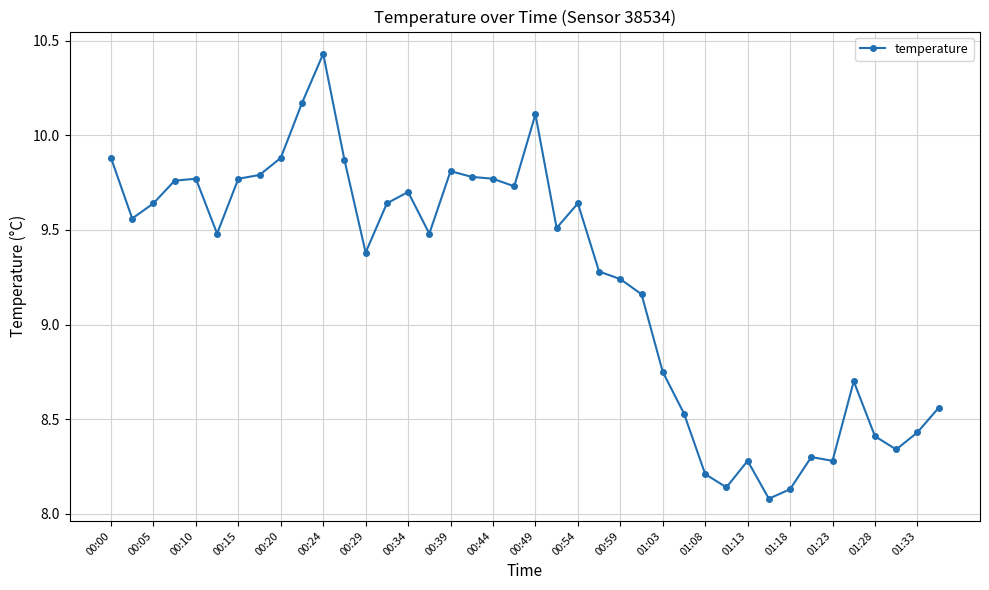

What is the sum of all values?

369.4